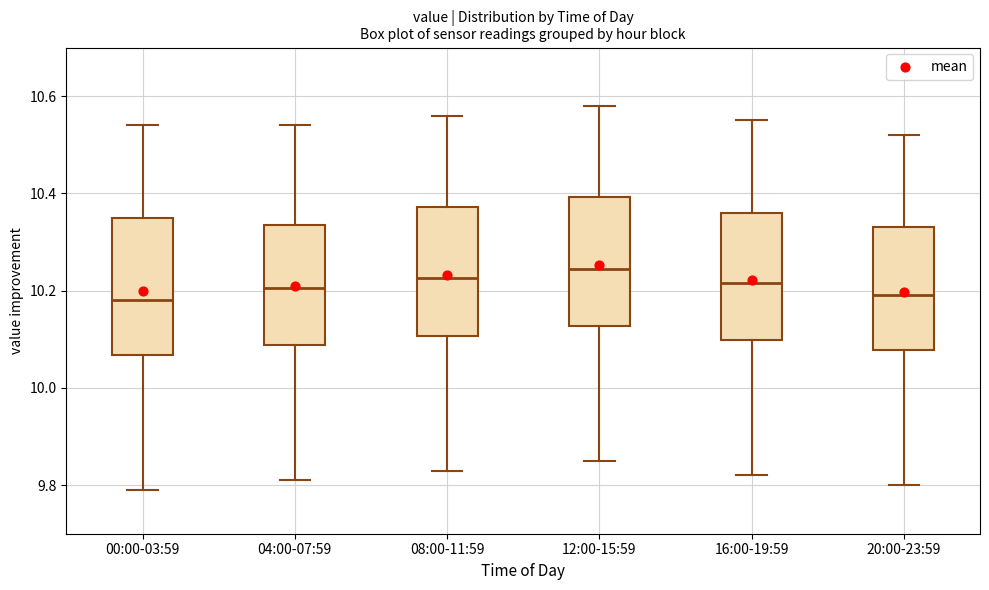

Reading left to right, read every box against the y-axis: the position of its median line, the range the box covers, and the ends of its whiskers. The values are not printed on the chart, so give them approximately, as read against the axis.

00:00-03:59: median 10.18, box 10.06 to 10.36, whiskers 9.80 to 10.54
04:00-07:59: median 10.20, box 10.08 to 10.34, whiskers 9.82 to 10.54
08:00-11:59: median 10.22, box 10.10 to 10.38, whiskers 9.84 to 10.56
12:00-15:59: median 10.24, box 10.12 to 10.40, whiskers 9.86 to 10.58
16:00-19:59: median 10.22, box 10.10 to 10.36, whiskers 9.82 to 10.56
20:00-23:59: median 10.20, box 10.08 to 10.34, whiskers 9.80 to 10.52